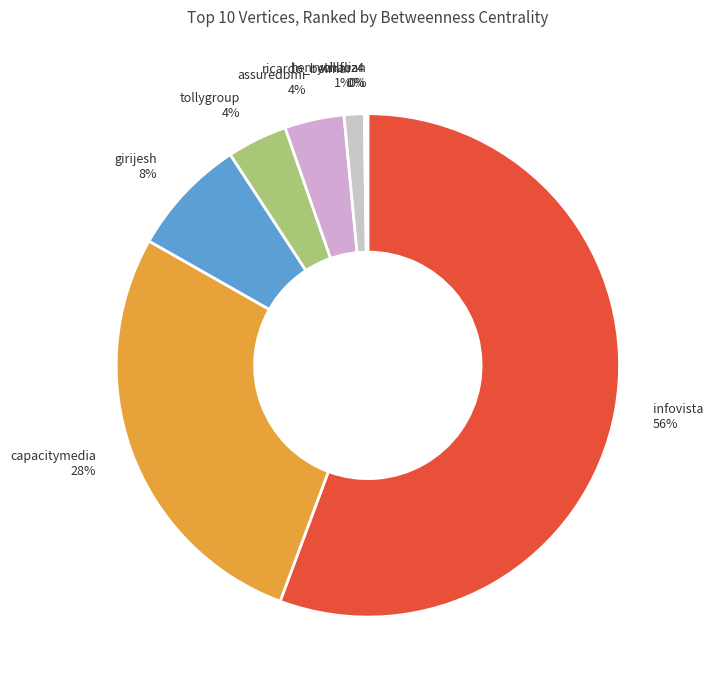

Which slice is the largest?

infovista